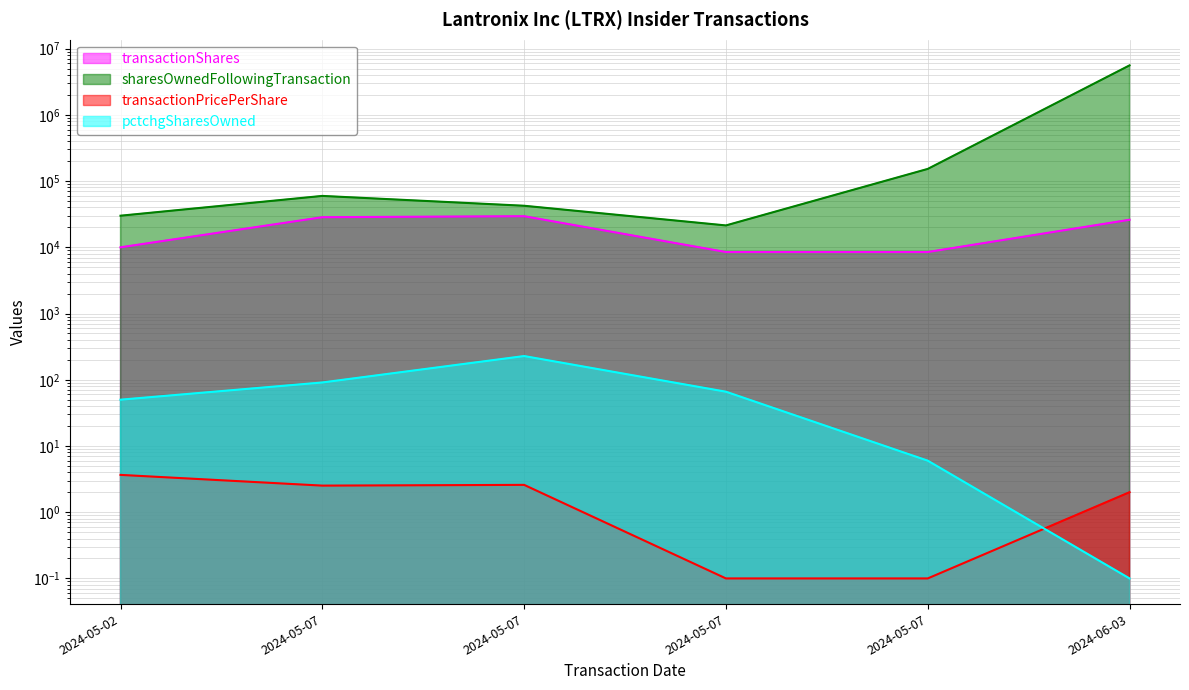

True or false: sharesOwnedFollowingTransaction and pctchgSharesOwned cross at least once.

False